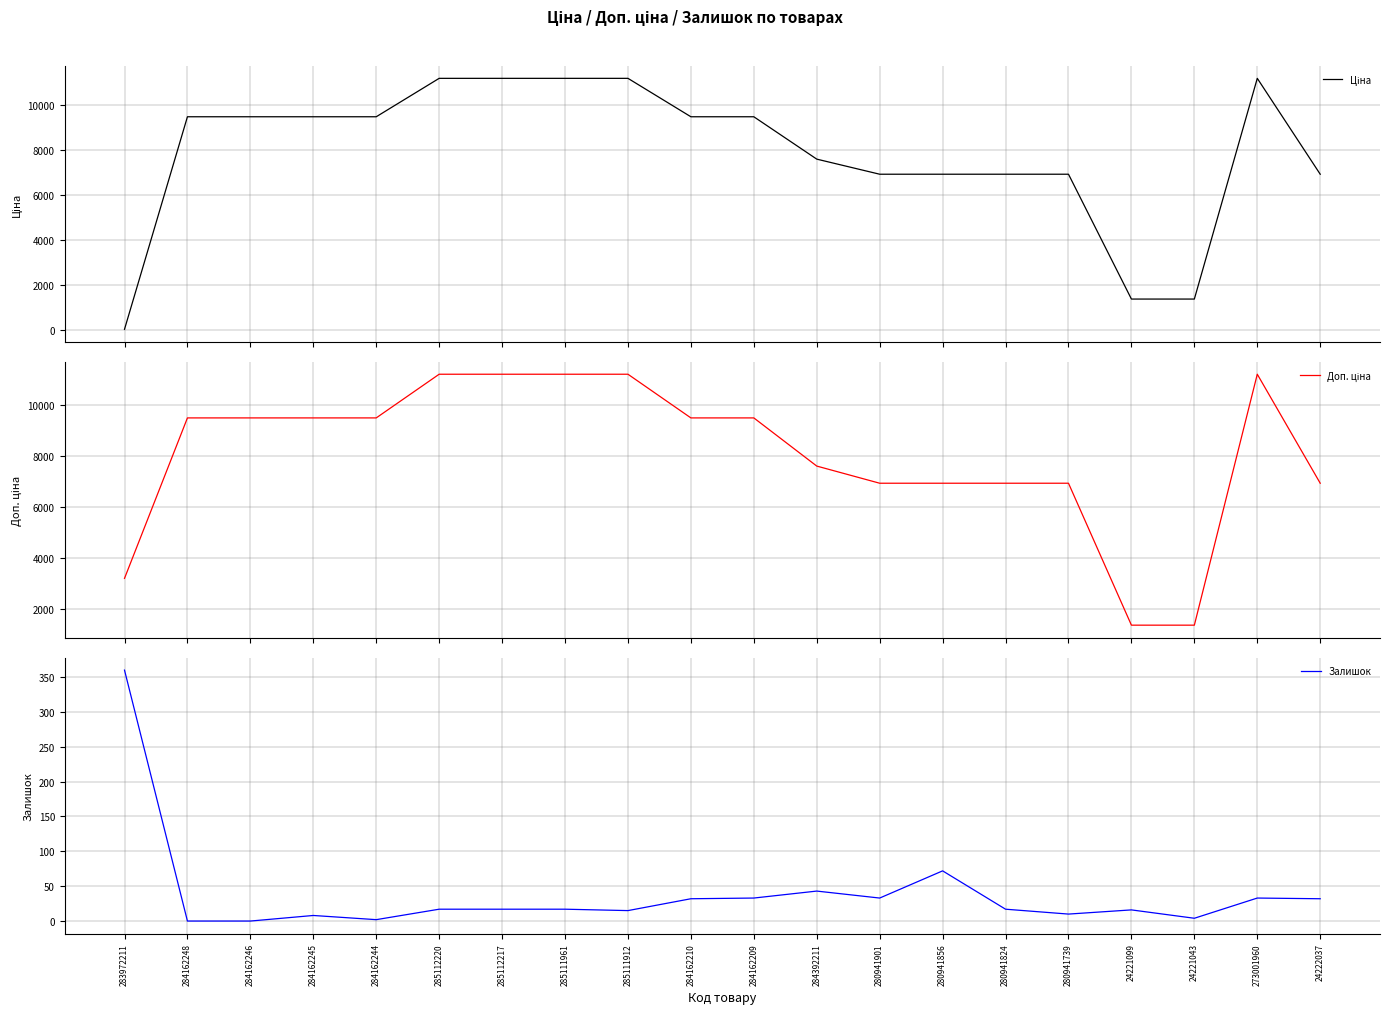

Rank the series by their maximum value, from lowest to highest.

Залишок, Ціна, Доп. ціна